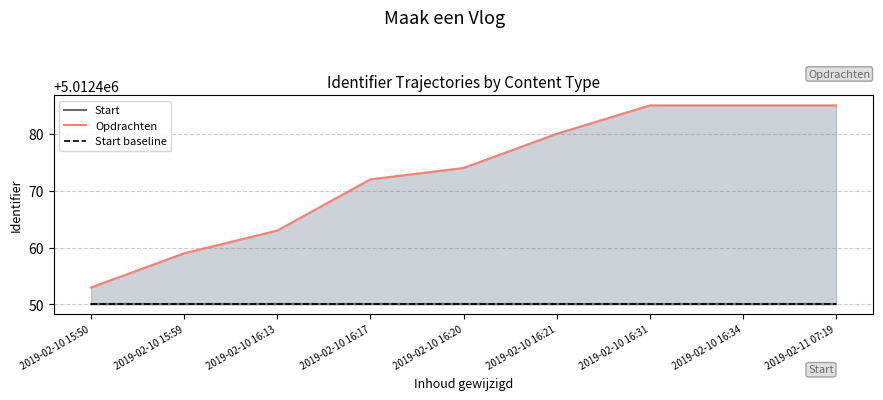

How many values in the Opdrachten series are below 5012474?

4